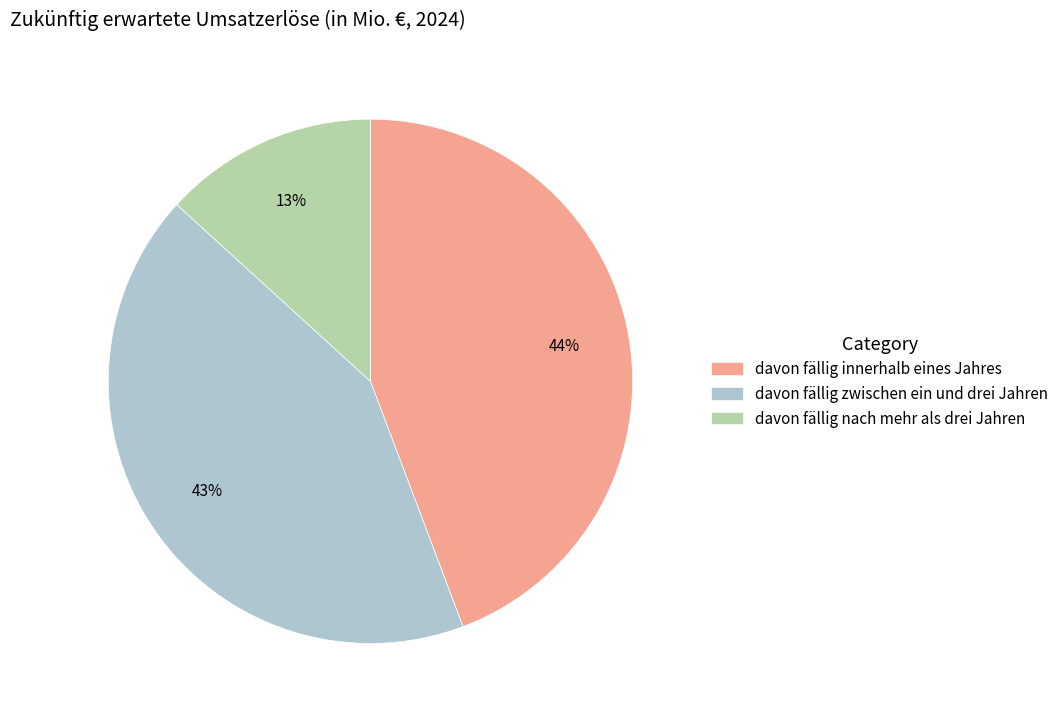

To the nearest percent, what portion does davon fällig zwischen ein und drei Jahren represent?

43%